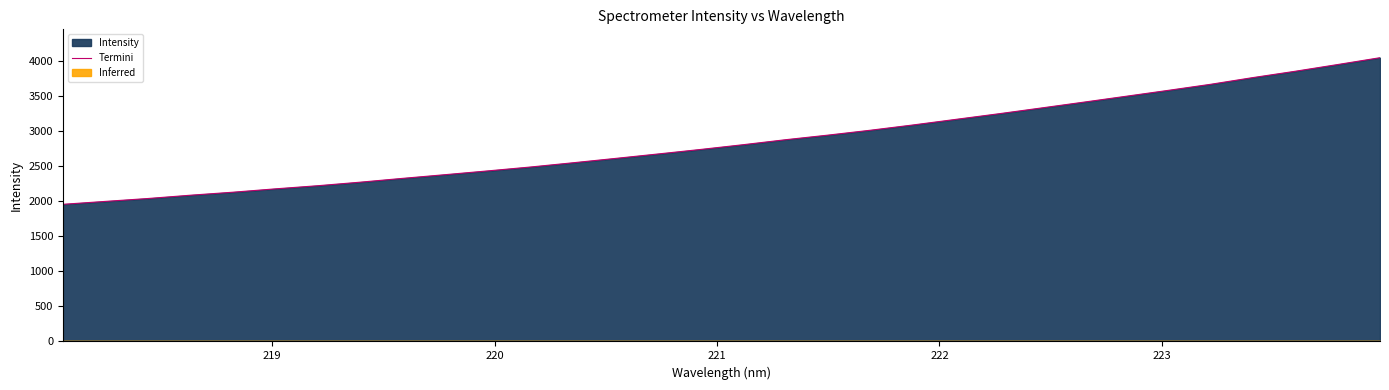

What is the smallest value displayed?

1952.8